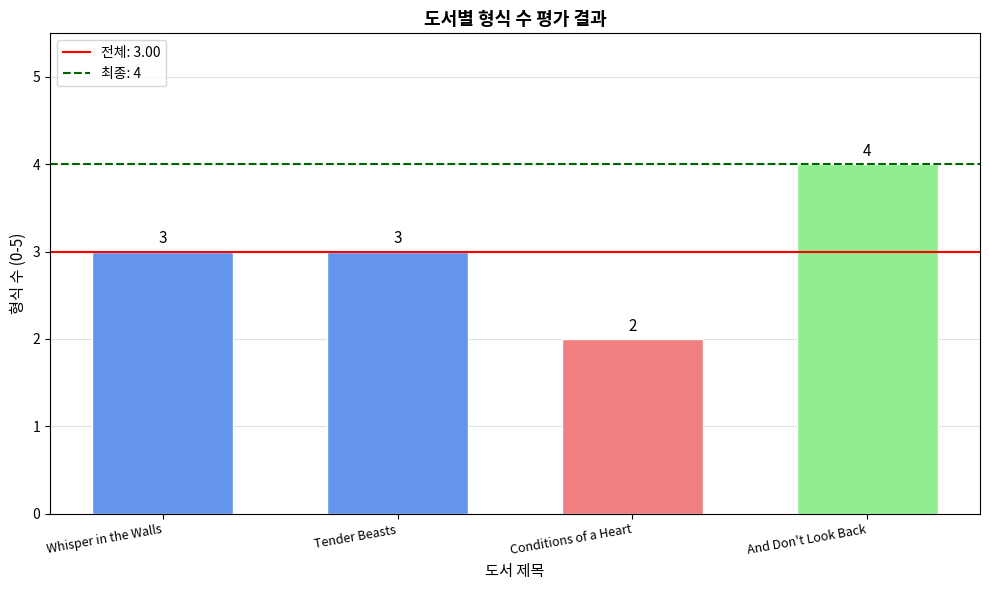

How many values are below 3?

1